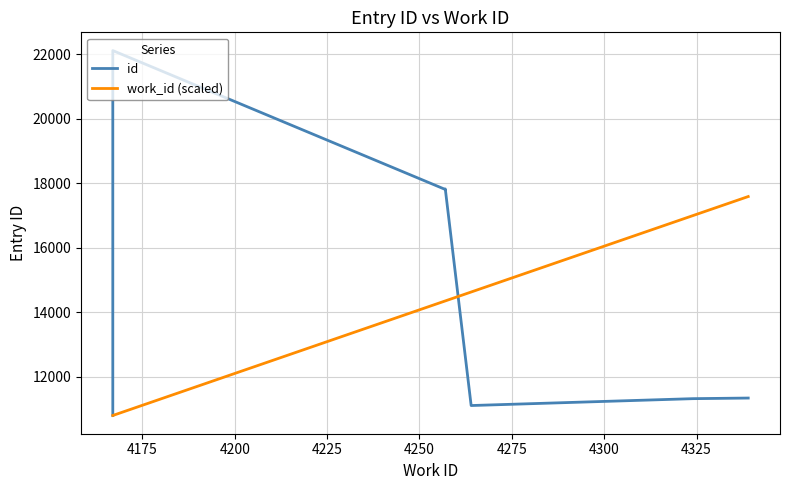

How many data points in work_id (scaled) are less than 14350?

2